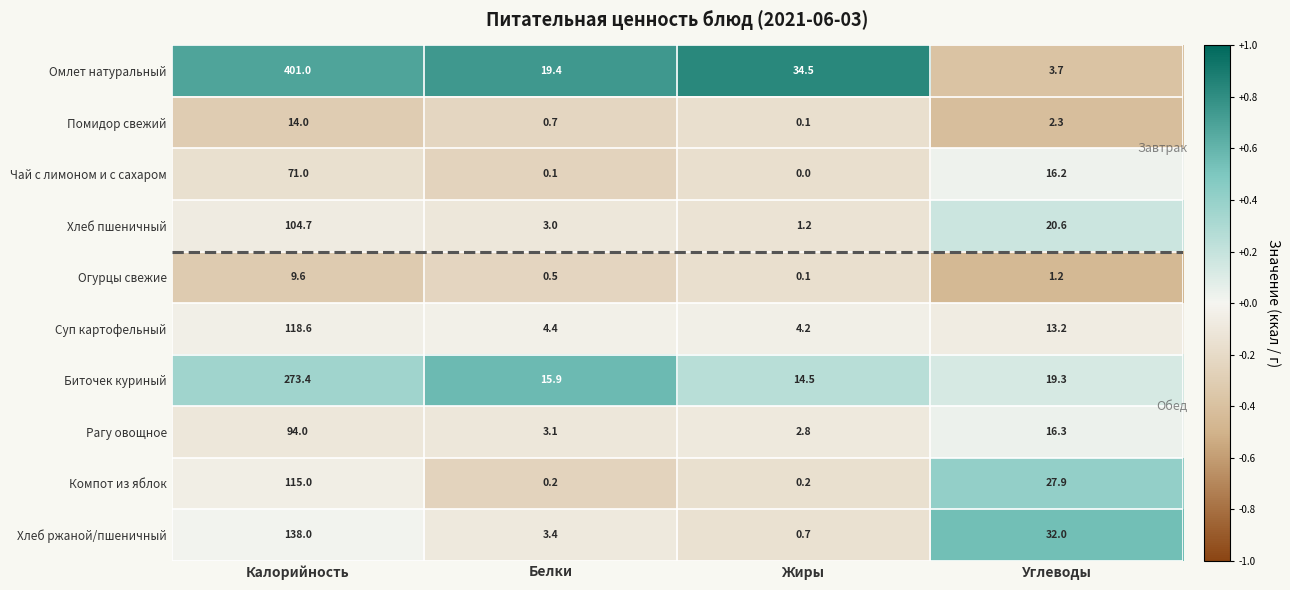

Rank the series by their maximum value, from lowest to highest.

Огурцы свежие, Помидор свежий, Чай с лимоном и с сахаром, Рагу овощное, Хлеб пшеничный, Компот из яблок, Суп картофельный, Хлеб ржаной/пшеничный, Биточек куриный, Омлет натуральный